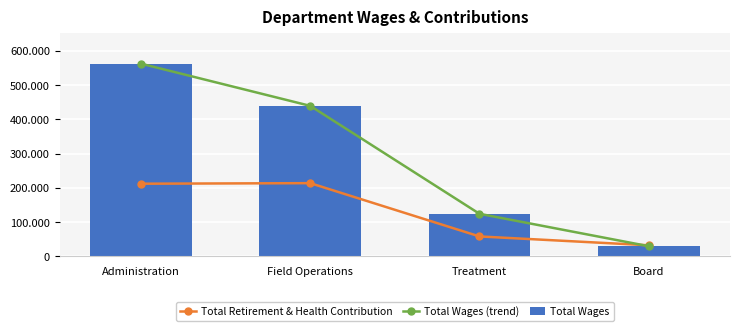

Reading left to right, transcribe all the data shown in this chart.

Total Retirement & Health Contribution: 212019	213633	58287	32482
Total Wages (trend): 562038	438982	124269	29800
Total Wages: 562038	438982	124269	29800